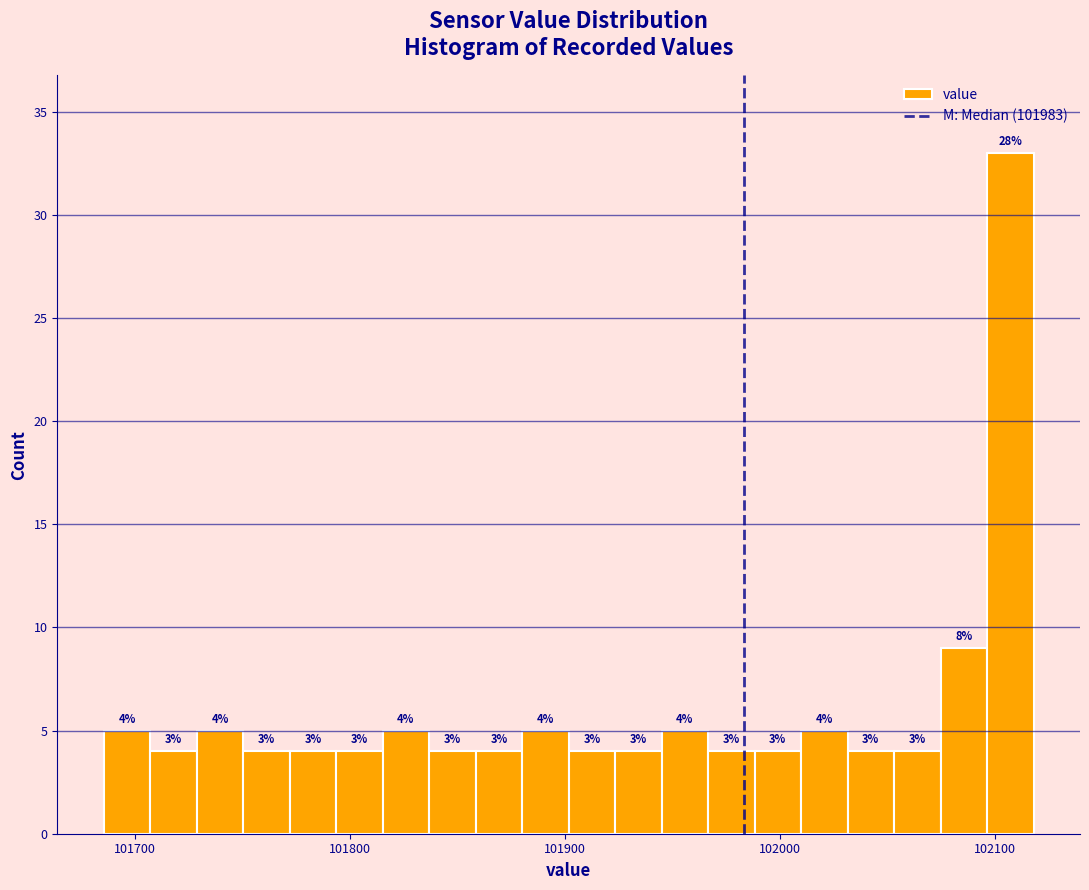

Read against the x-axis, roughly where is the centre of the tallest bar?

102110